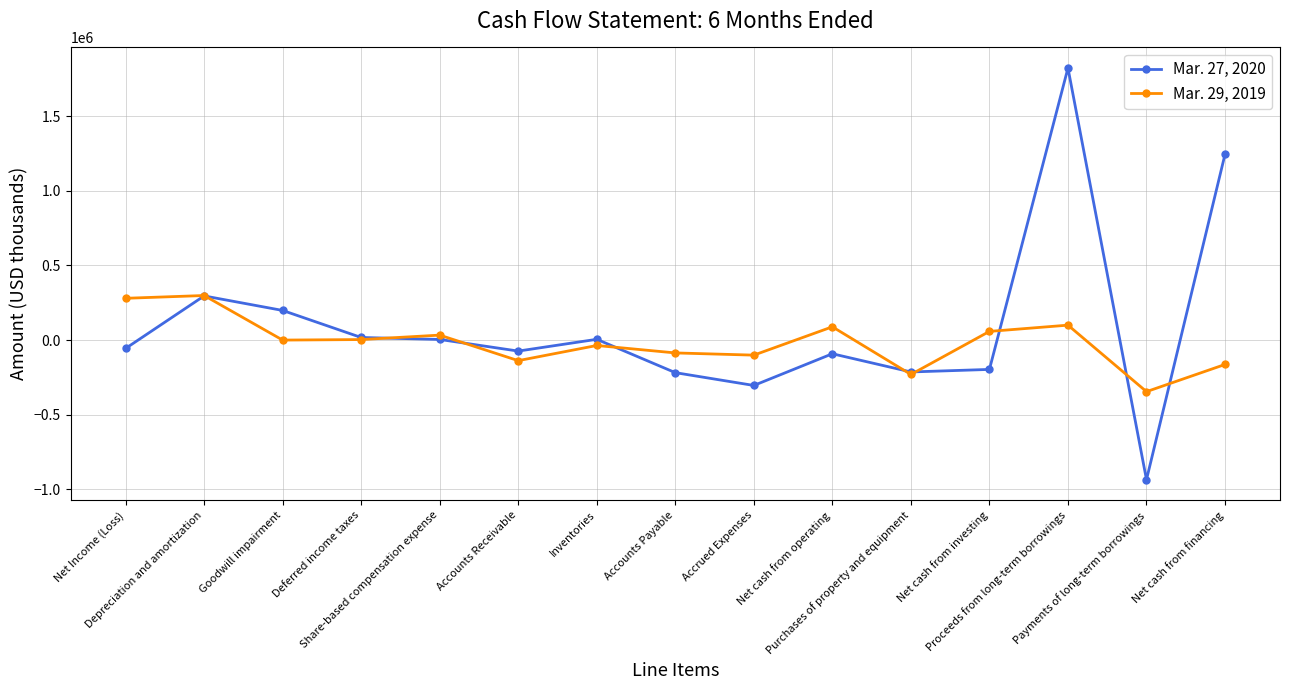

True or false: Mar. 29, 2019 has a value of -168098 at Payments of long-term borrowings.

False